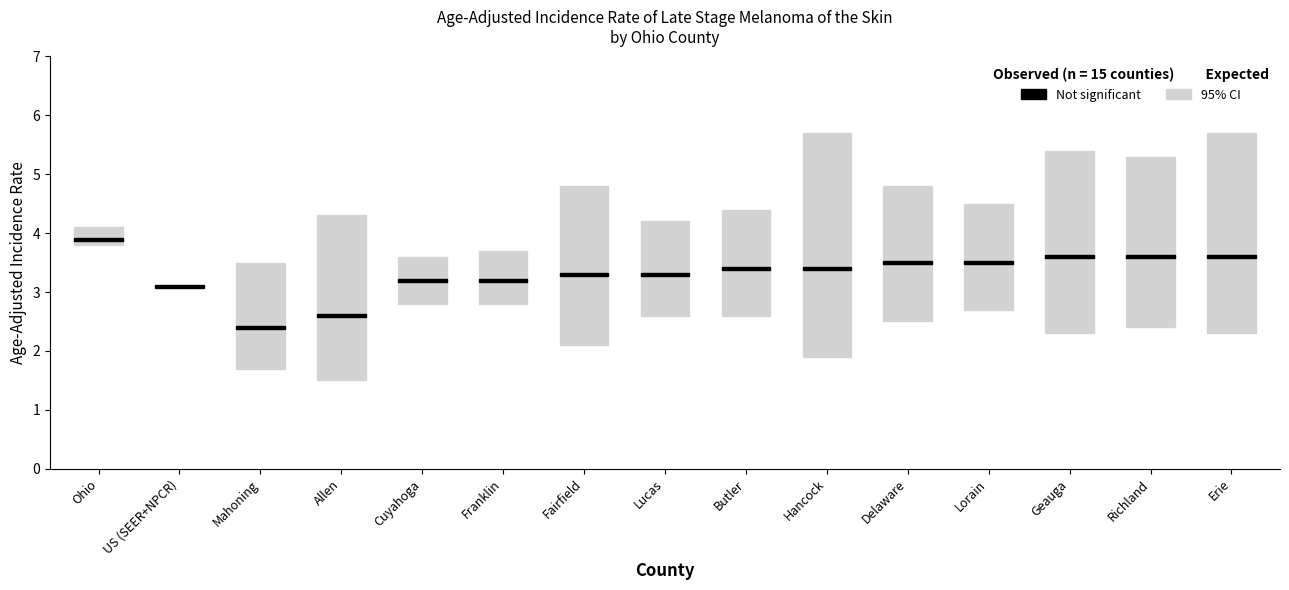

The Age-Adjusted Incidence Rate series shows 2.4 at Mahoning. True or false?

True